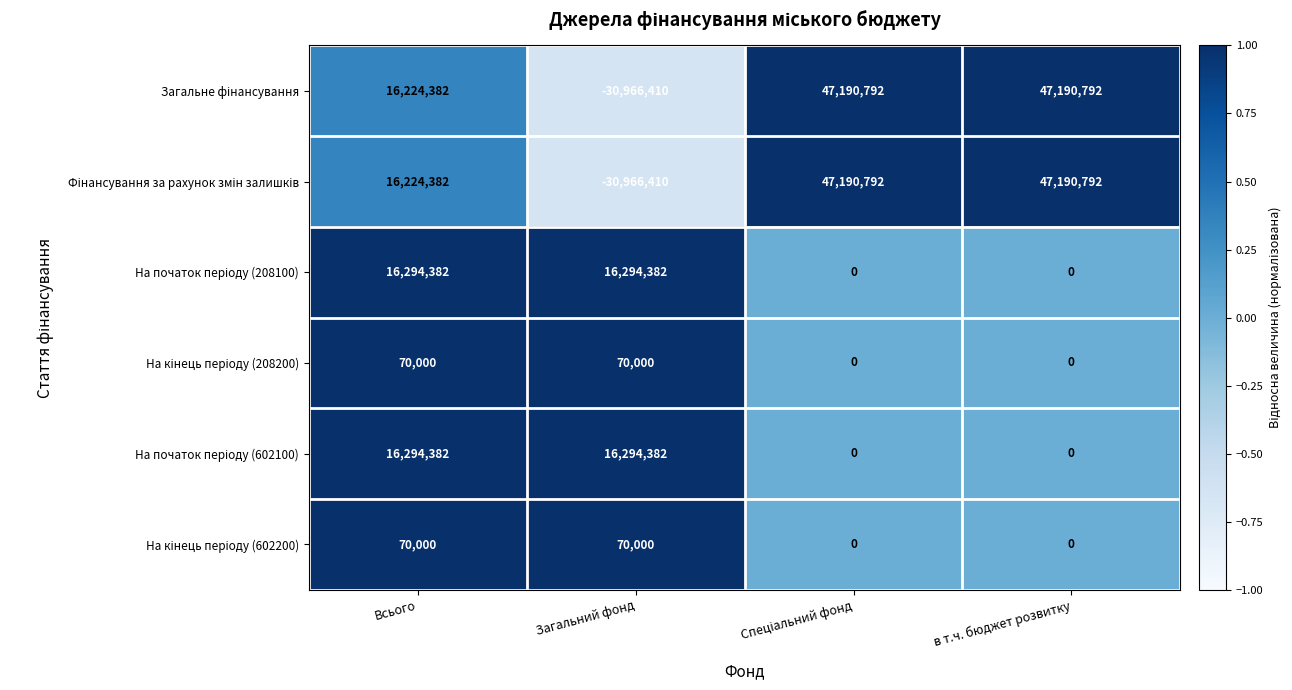

How many data points does each series have?

4